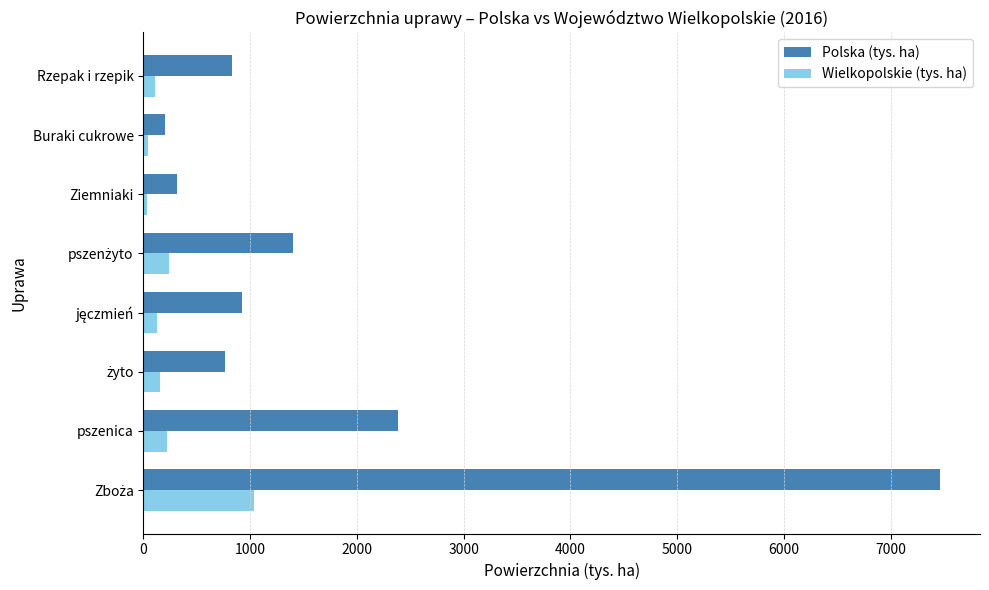

What is the difference between the maximum and minimum values in the Wielkopolskie (tys. ha) series?

1000.7